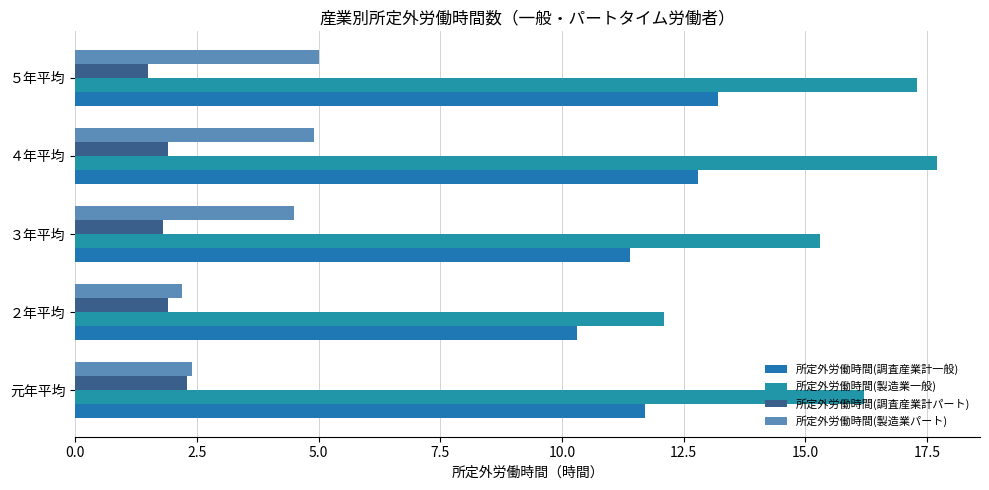

What is the highest value of the 所定外労働時間(調査産業計パート) series?

2.3